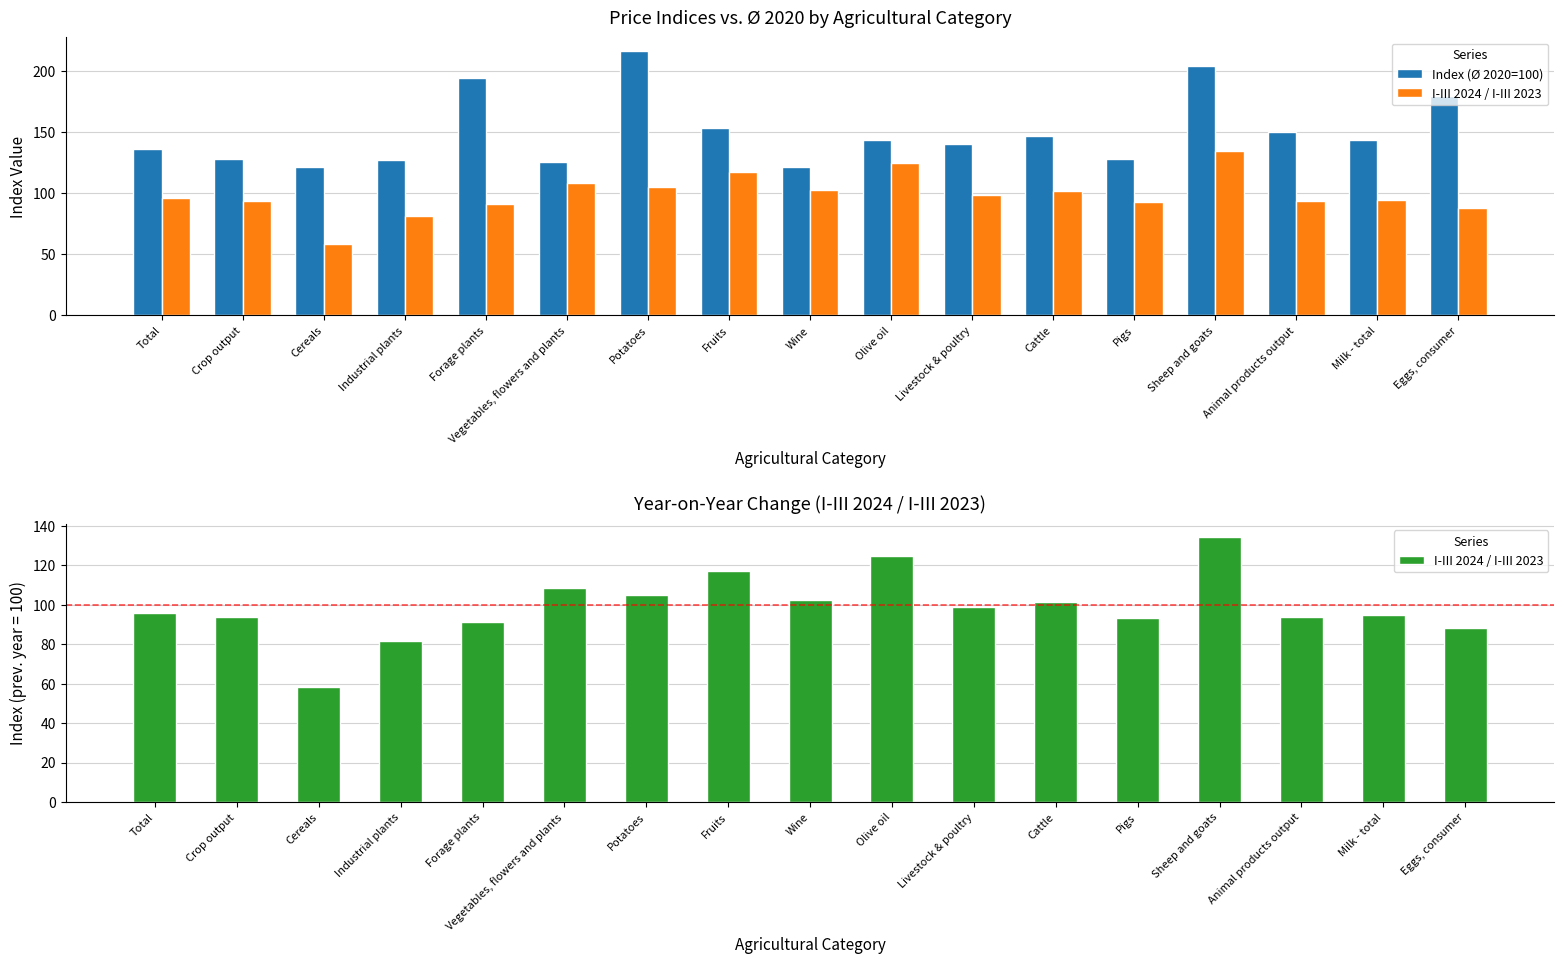

What is the value of the Index (Ø 2020=100) bar at the 11th from the left?

140.2